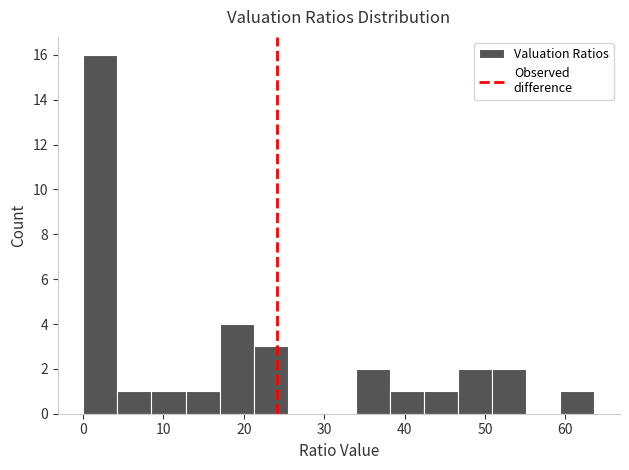

Reading left to right, transcribe this chart: for each bar, give the range it covers on the x-axis and its height. Neither the bar edges nor the heights are printed on the chart, so give them approximately, as read against the axes.

0 to 4: 16
4 to 9: 1
9 to 13: 1
13 to 17: 1
17 to 21: 4
21 to 25: 3
25 to 30: 0
30 to 34: 0
34 to 38: 2
38 to 42: 1
42 to 47: 1
47 to 51: 2
51 to 55: 2
55 to 59: 0
59 to 64: 1